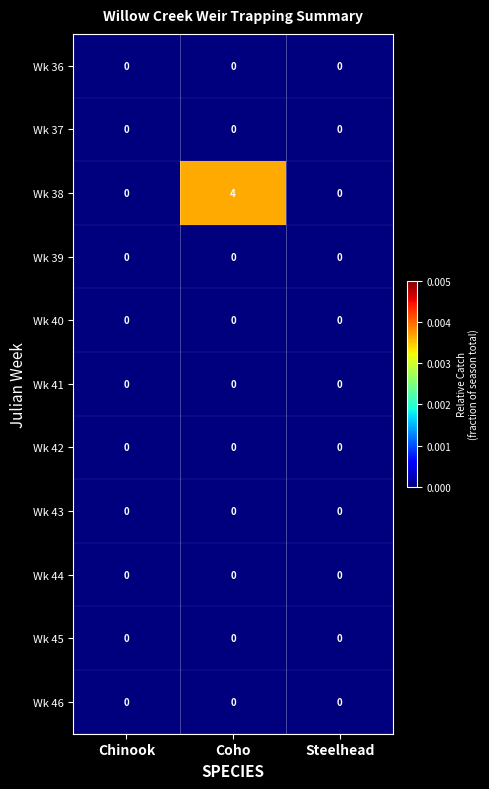

At which category is the sum across all series the highest?

Coho